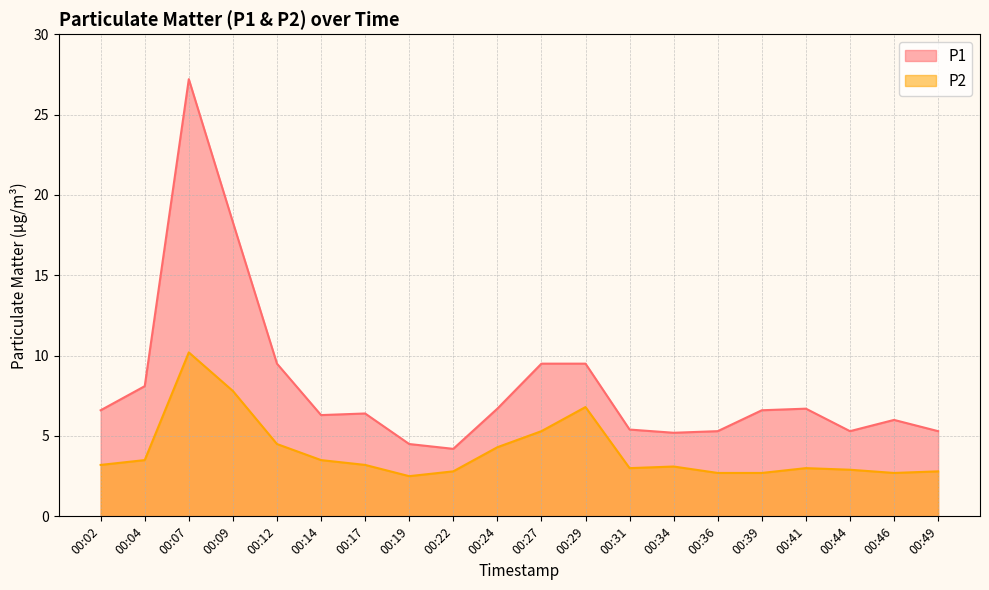

Reading left to right, what are all the values shown in this chart?

P1: 00:02=6.6	00:04=8.1	00:07=27.2	00:09=18.3	00:12=9.5	00:14=6.3	00:17=6.4	00:19=4.5	00:22=4.2	00:24=6.7	00:27=9.5	00:29=9.5	00:31=5.4	00:34=5.2	00:36=5.3	00:39=6.6	00:41=6.7	00:44=5.3	00:46=6.0	00:49=5.3
P2: 00:02=3.2	00:04=3.5	00:07=10.2	00:09=7.8	00:12=4.5	00:14=3.5	00:17=3.2	00:19=2.5	00:22=2.8	00:24=4.3	00:27=5.3	00:29=6.8	00:31=3.0	00:34=3.1	00:36=2.7	00:39=2.7	00:41=3.0	00:44=2.9	00:46=2.7	00:49=2.8